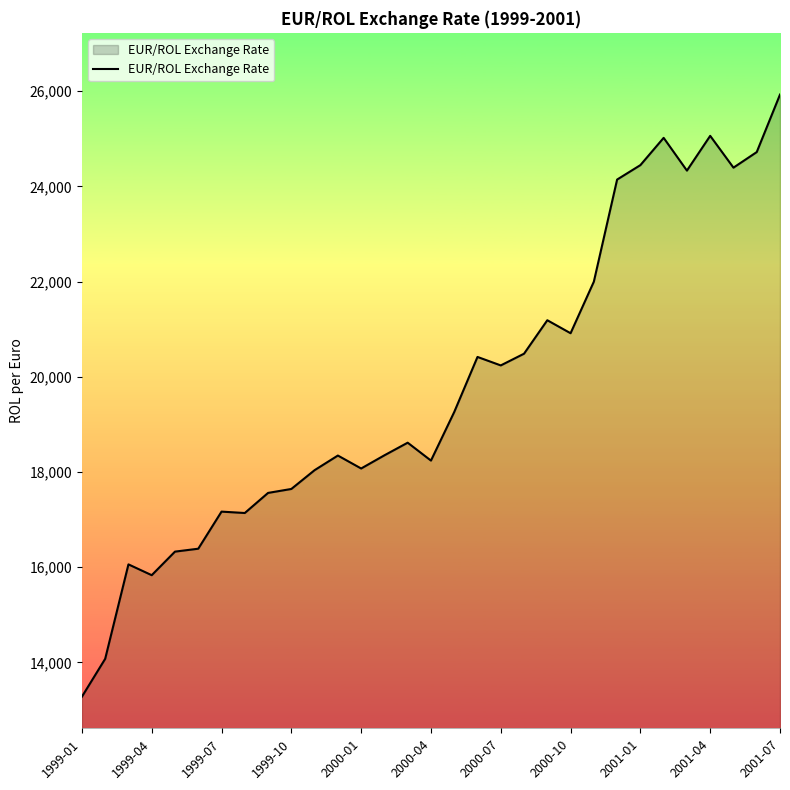

What is the minimum value shown in the chart?

13280